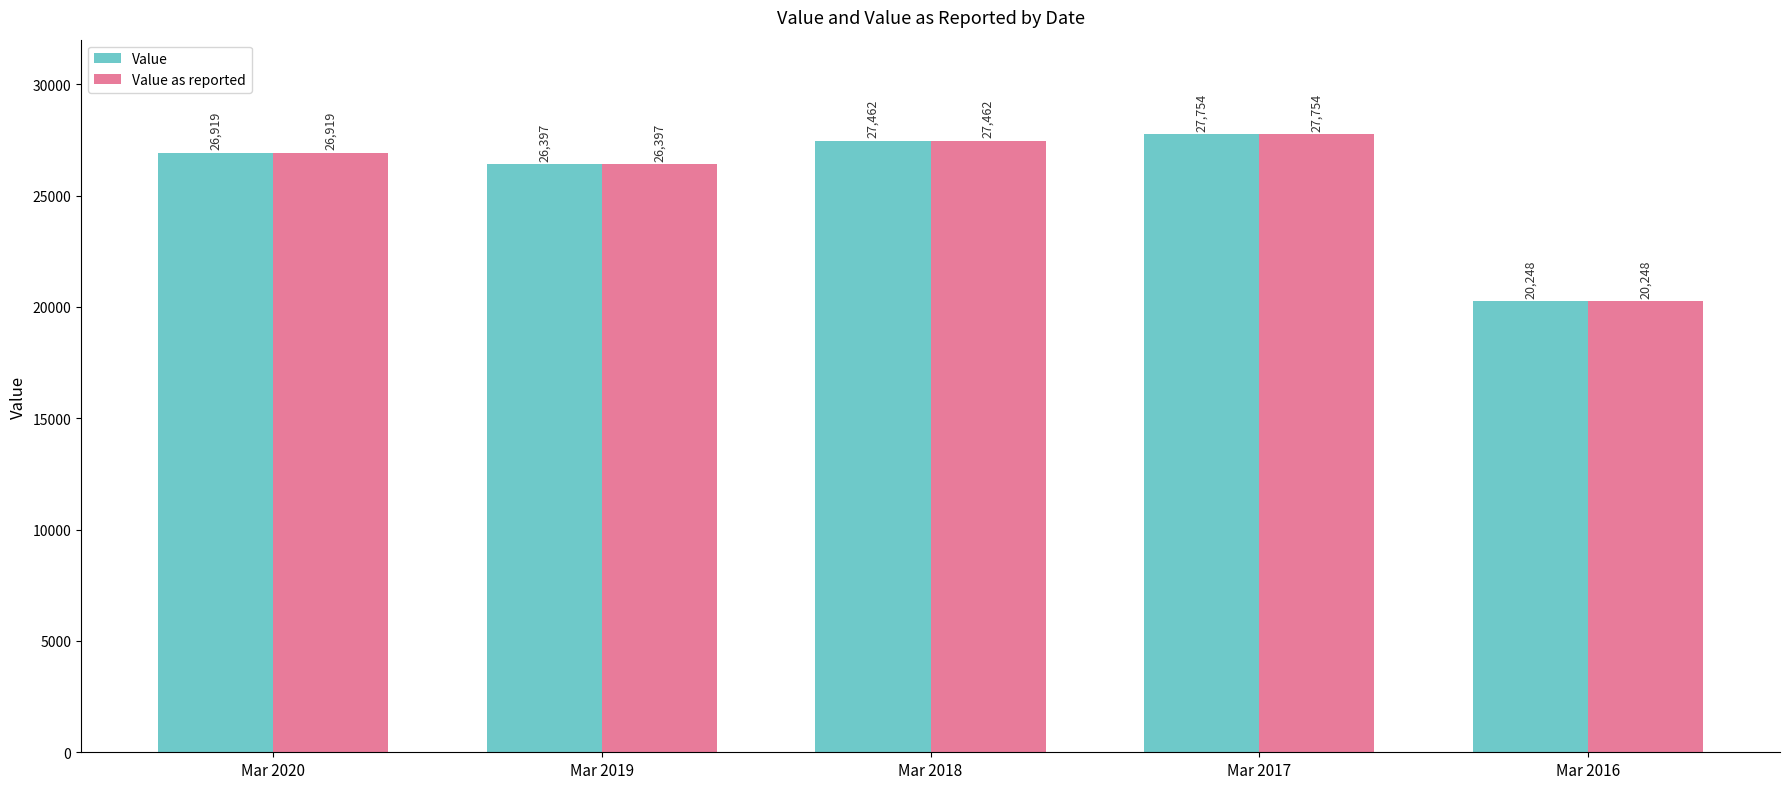

What is the average value of the Value as reported series?

25756